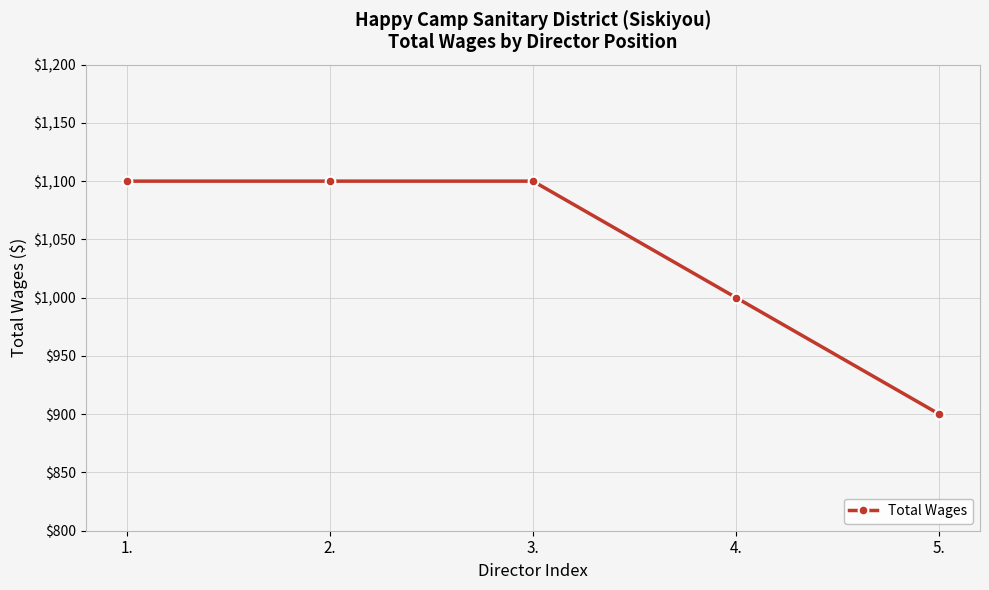

How many values are below 1100?

2